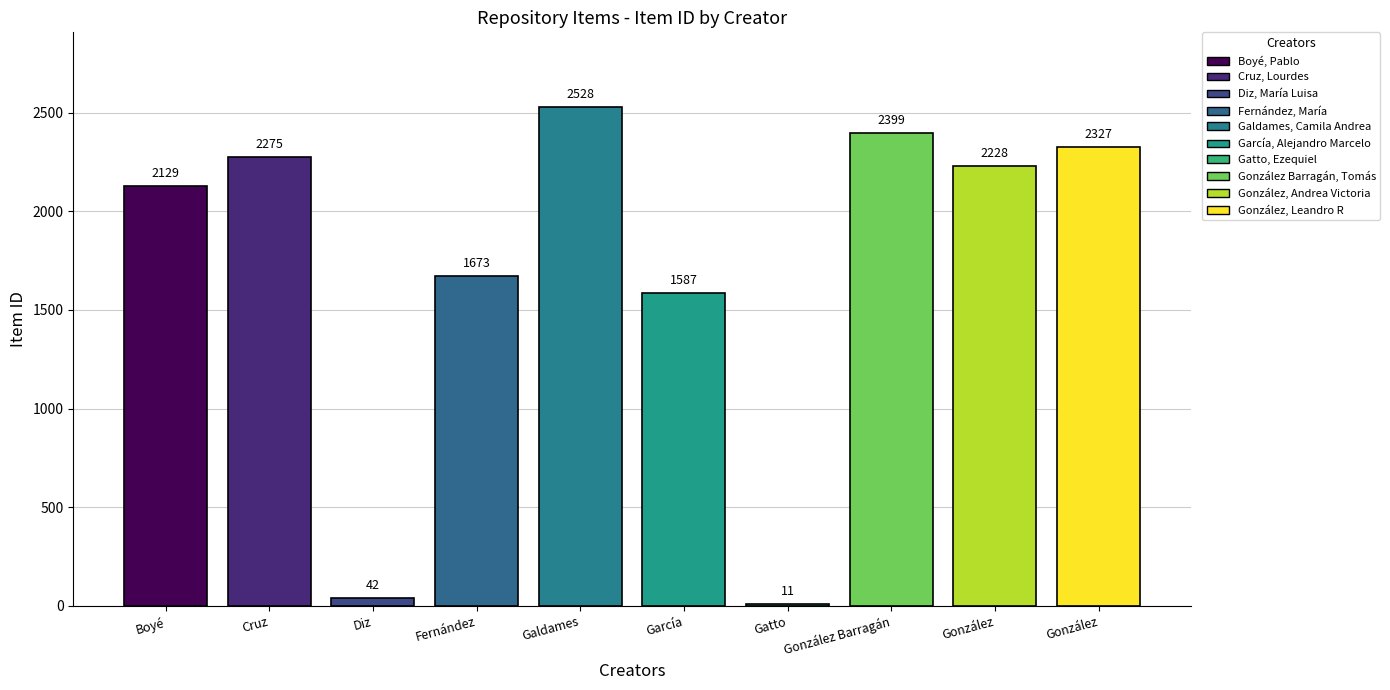

What is the approximate value at González, Leandro R, to the nearest 100?

2300